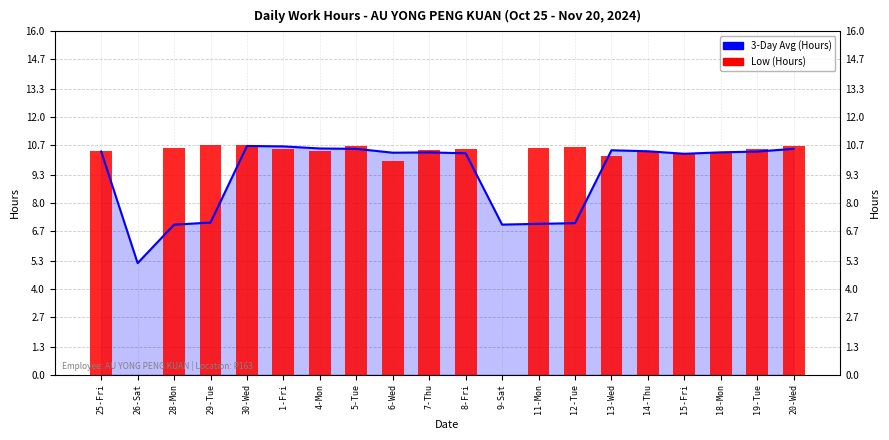

At which category is the sum across all series the highest?

30-Wed